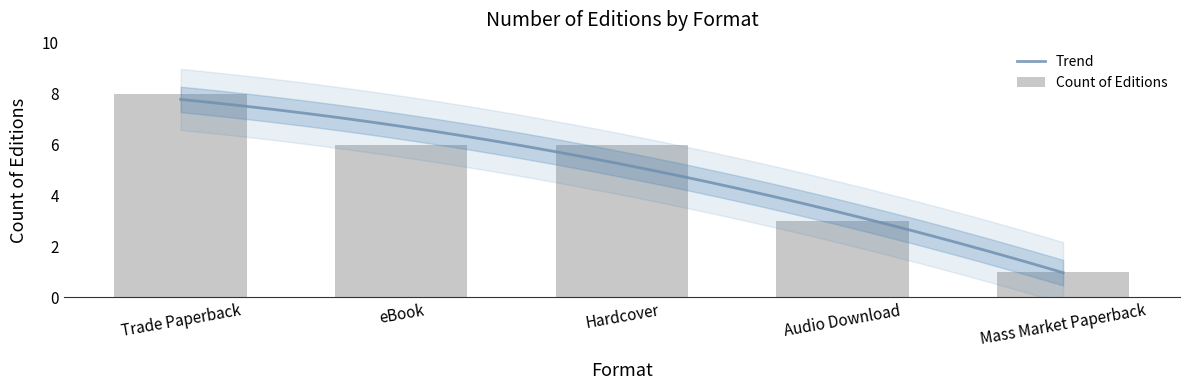

The chart shows a value of 7 at eBook. True or false?

False